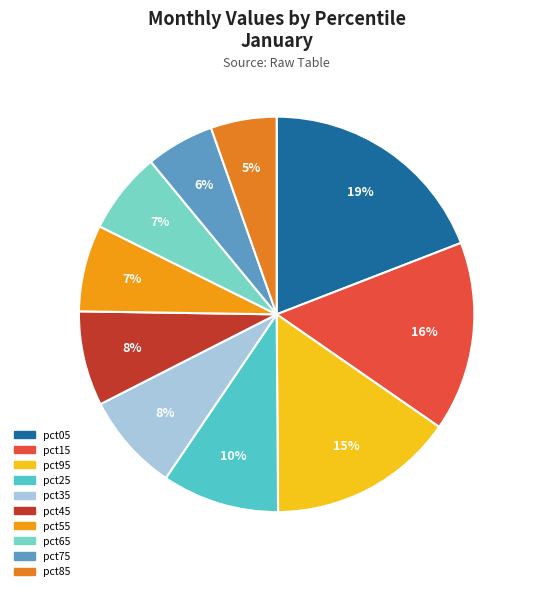

How many segments does this pie chart have?

10